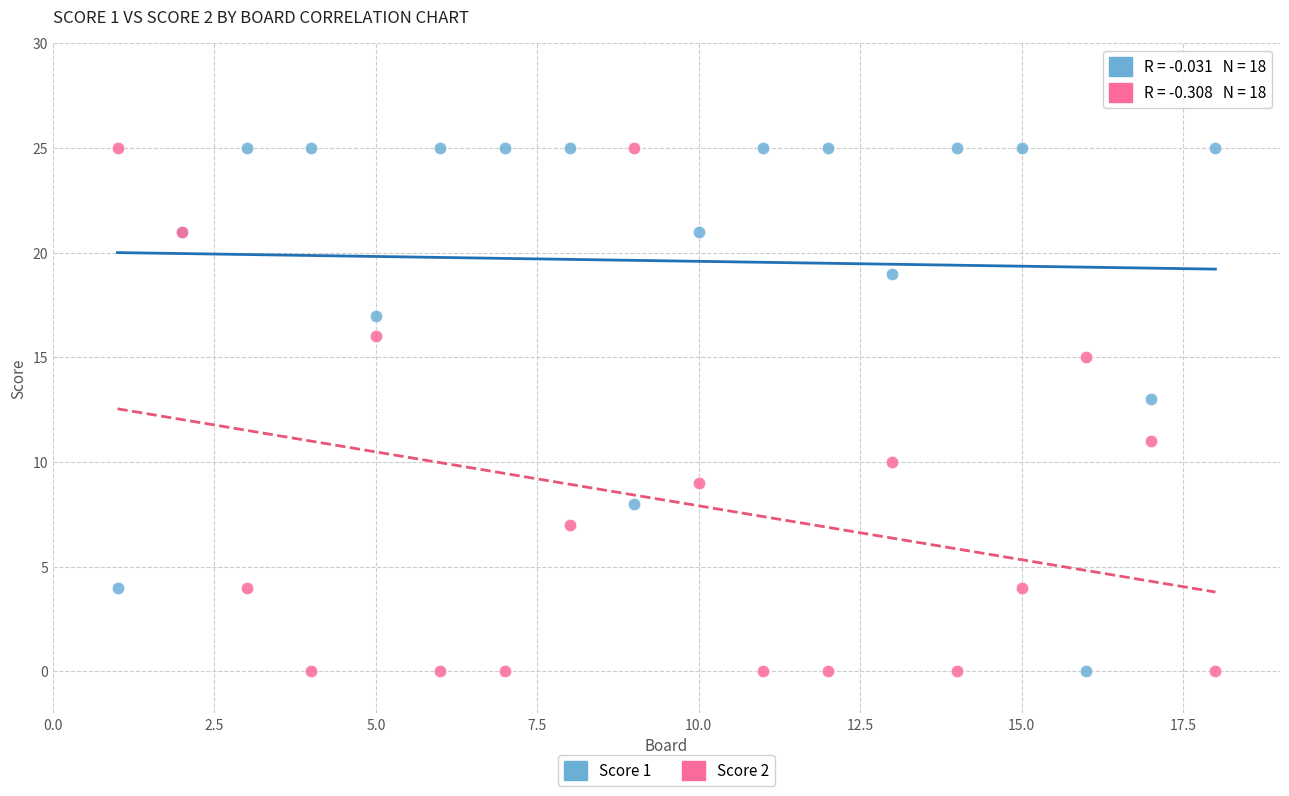

What are all the series names shown in the legend?

Score 1, Score 2